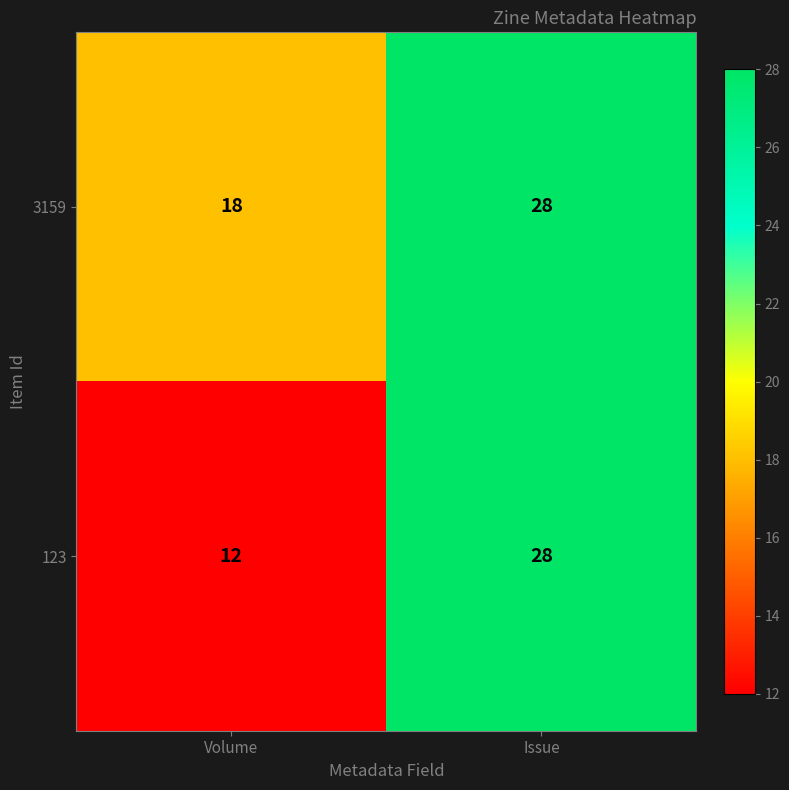

What is the sum of the 123 values at Volume and Issue?

40